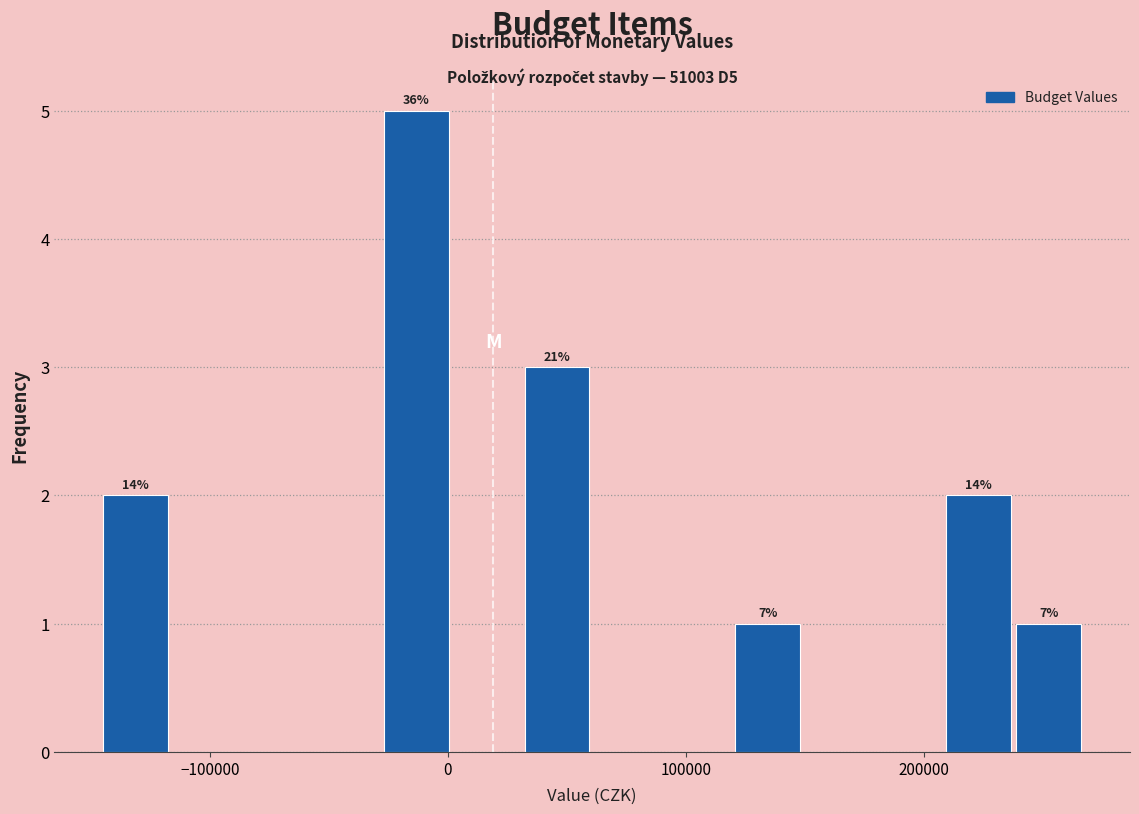

Around what value on the x-axis is the tallest bar? Give the approximate position of its centre, as read against the axis.

-10000